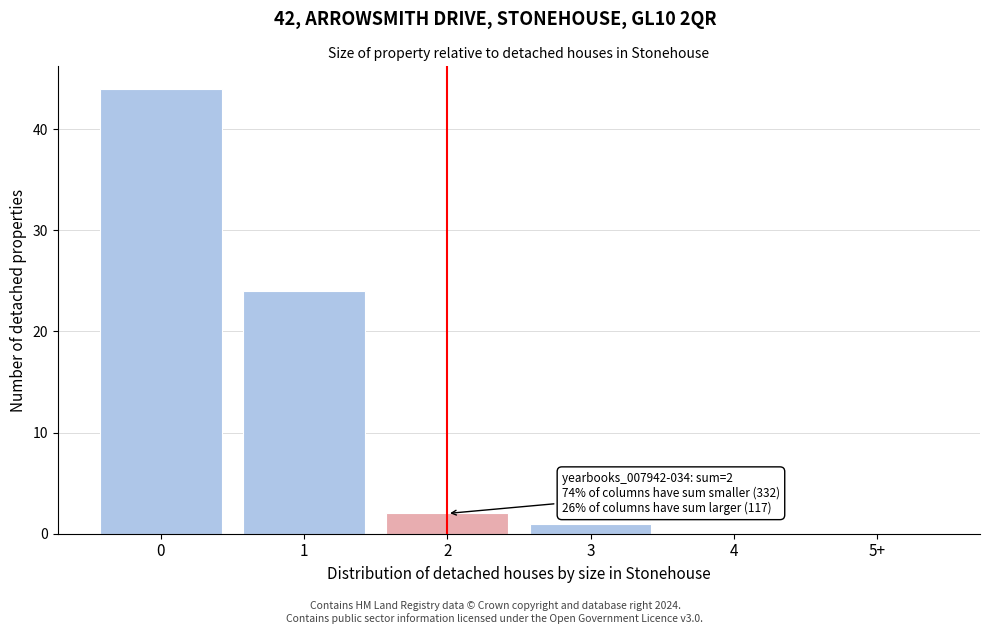

Reading left to right, what are all the values shown in this chart?

0=44	1=24	2=2	3=1	4=0	5+=0